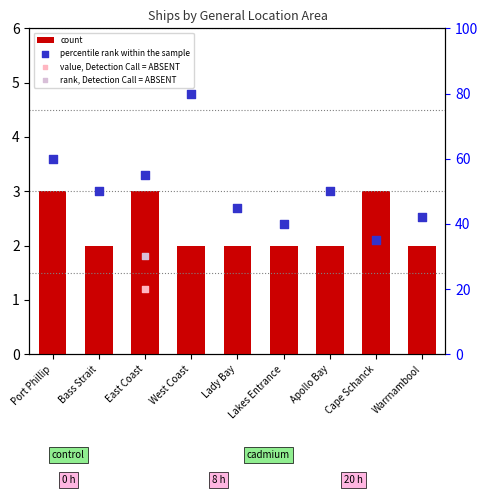

At which category is the sum across all series the highest?

West Coast